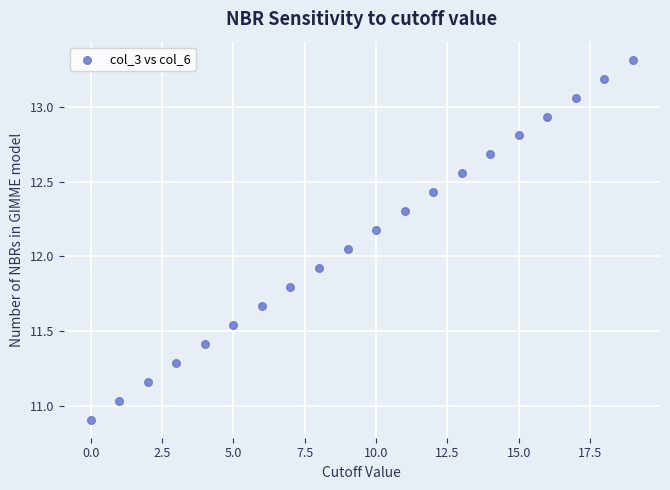

What is the range of Y values (max minus min)?

2.4